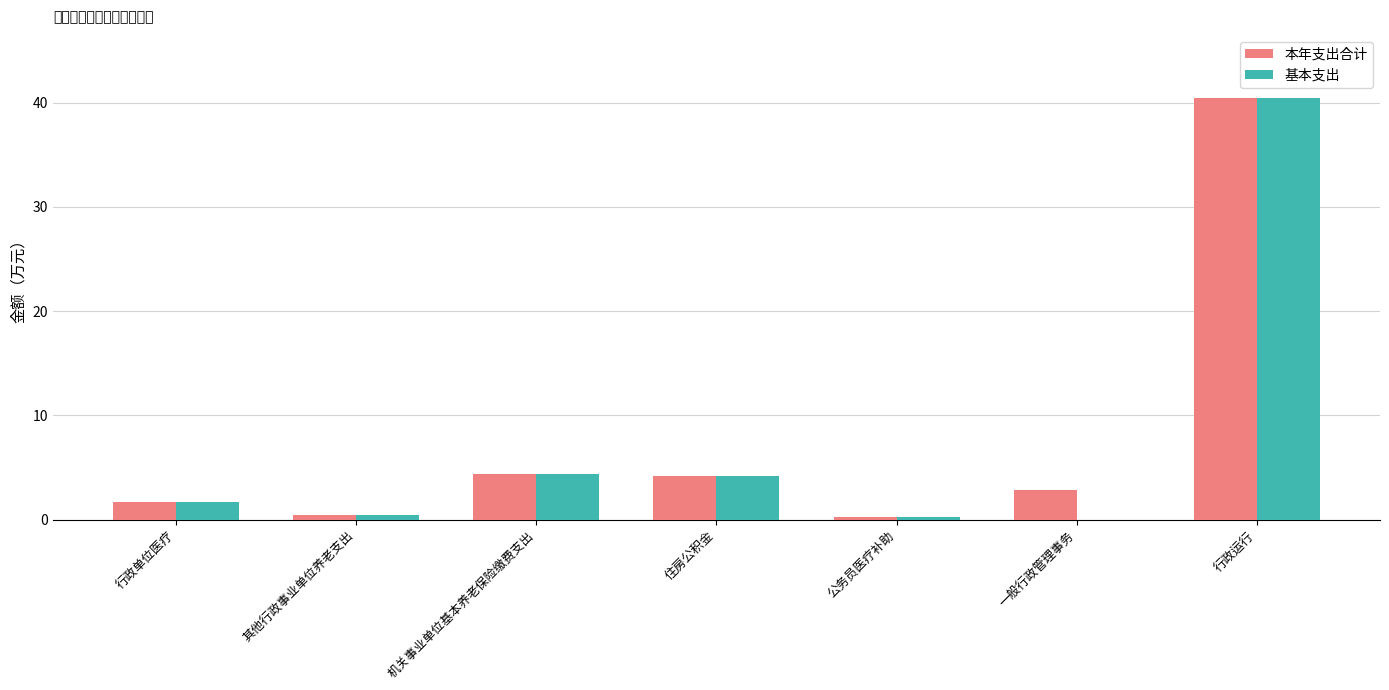

Reading left to right, transcribe all the data shown in this chart.

本年支出合计: 1.7	0.5	4.4	4.2	0.2	2.9	40.4
基本支出: 1.7	0.5	4.4	4.2	0.2	0.0	40.4